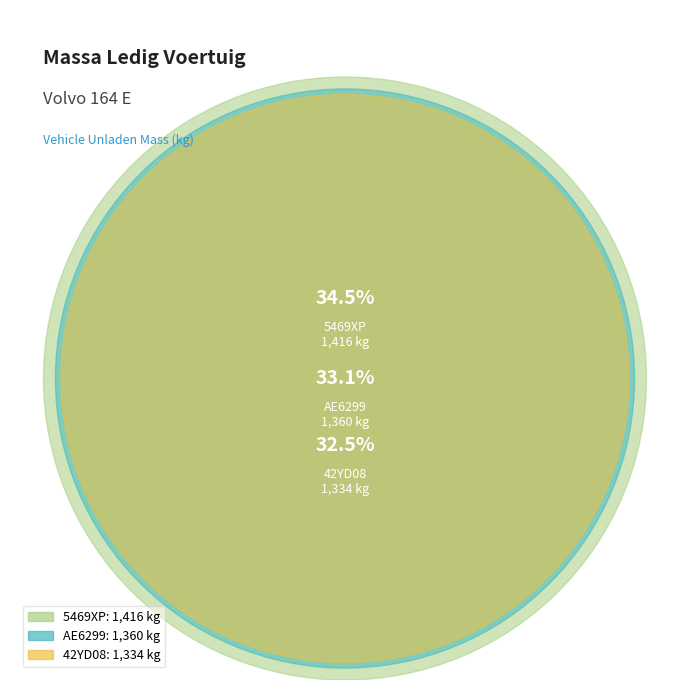

Rank the categories by value from lowest to highest.

42YD08, AE6299, 5469XP